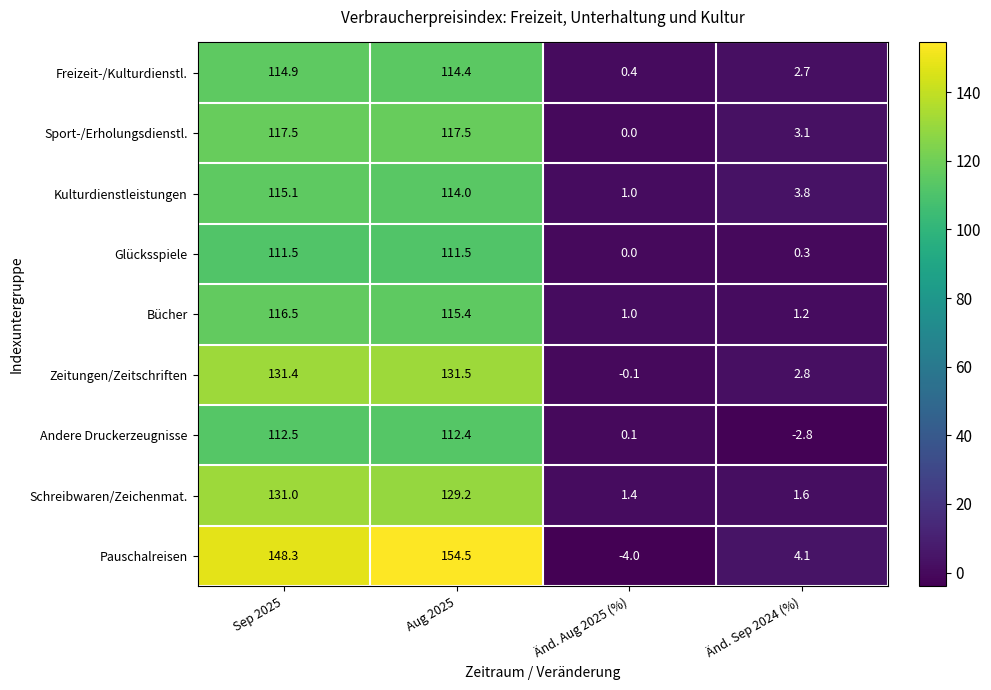

What is the spread (max minus min) of values at Änd. Aug 2025 (%)?

5.4